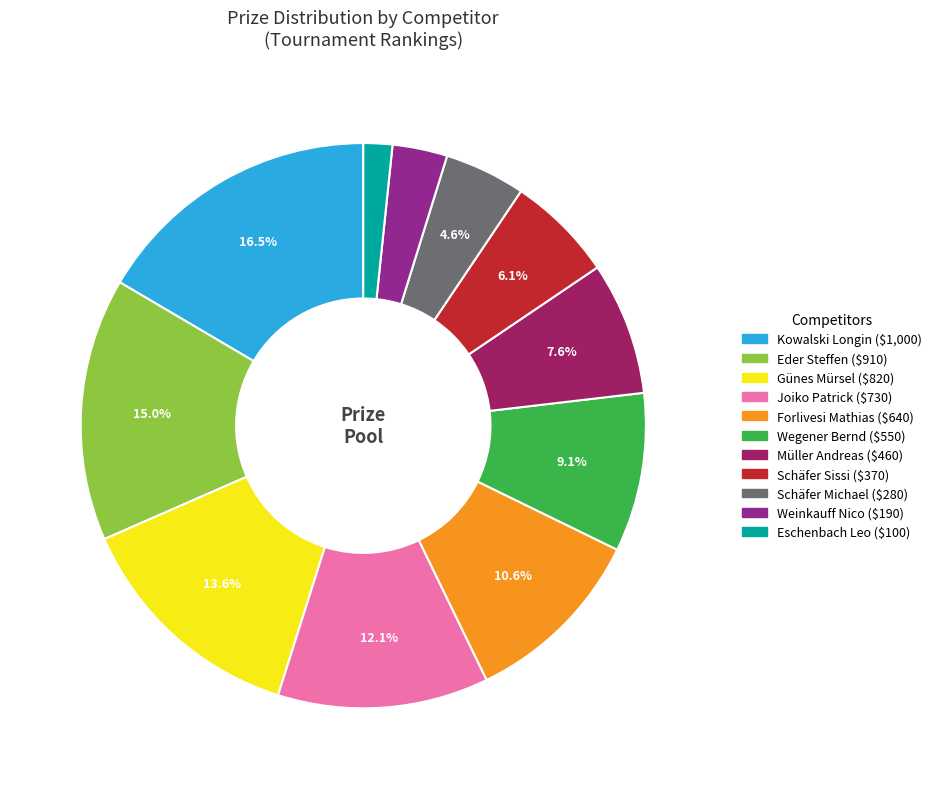

What portion of the pie excludes Günes Mürsel?

86.4%